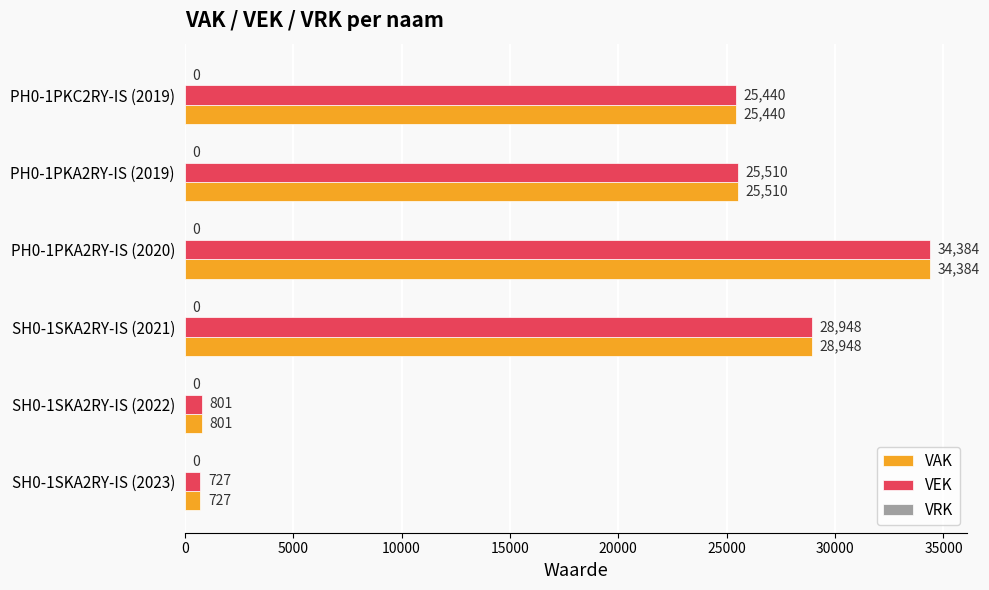

What is the average value of the VEK series?

19302